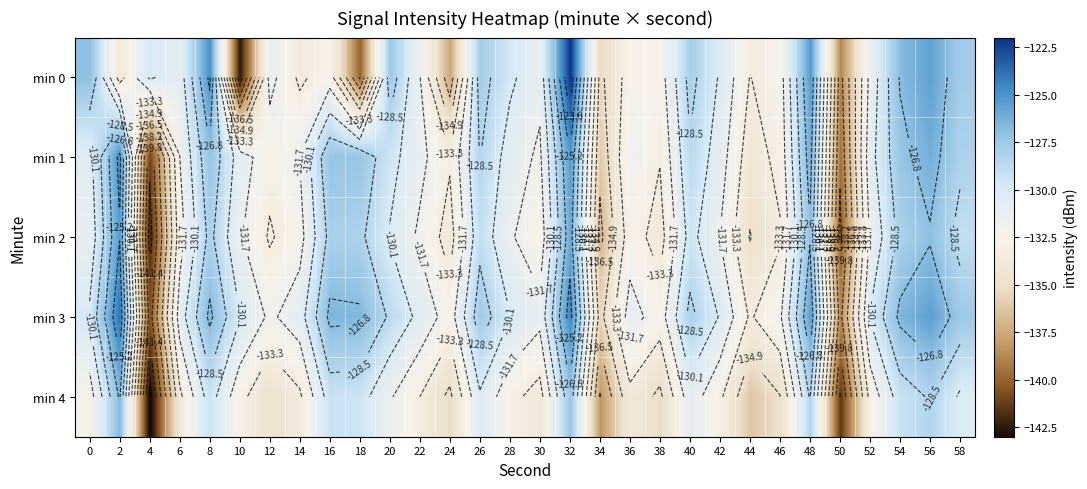

What is the sum of the min 3 values at 20 and 26?

-256.2